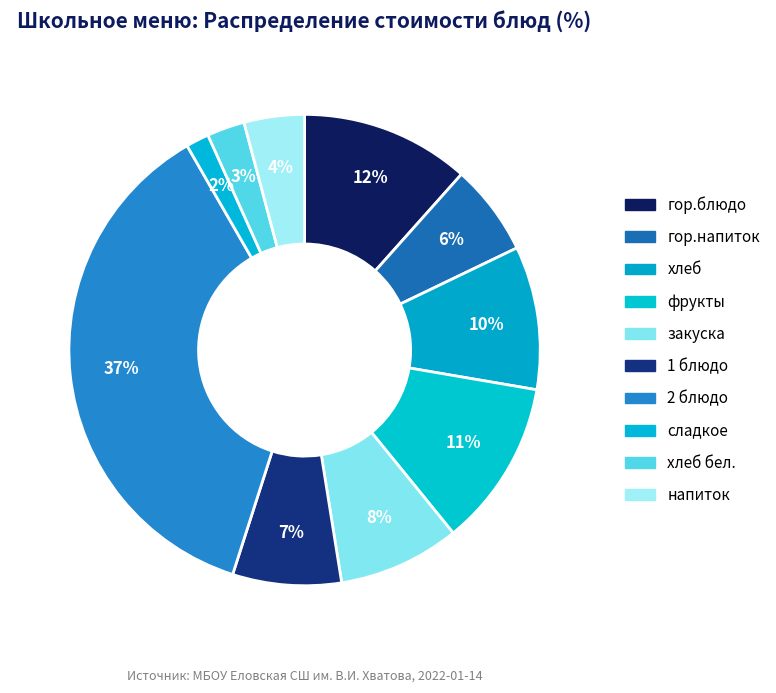

Count the number of slices in the pie.

10